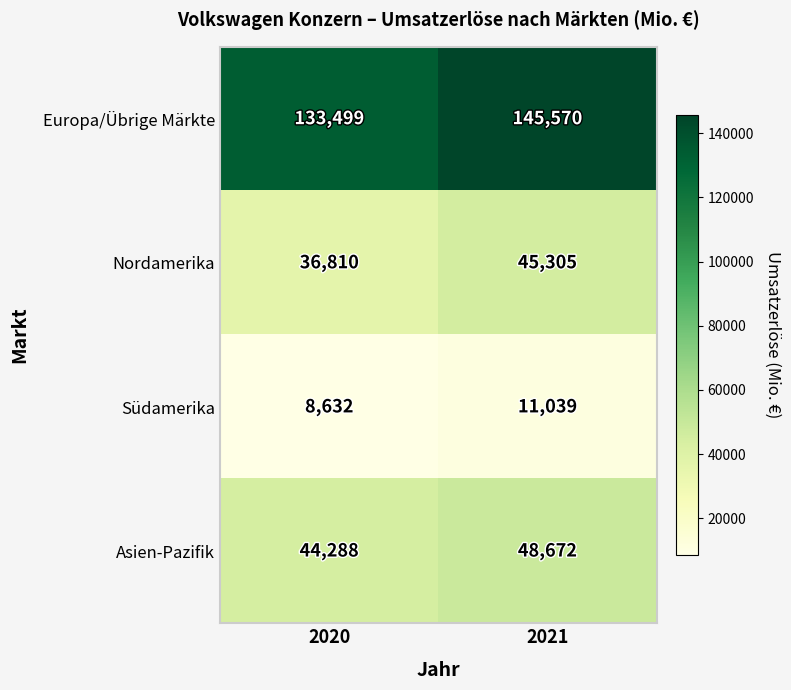

What is the difference between the highest and lowest values at 2020?

124867